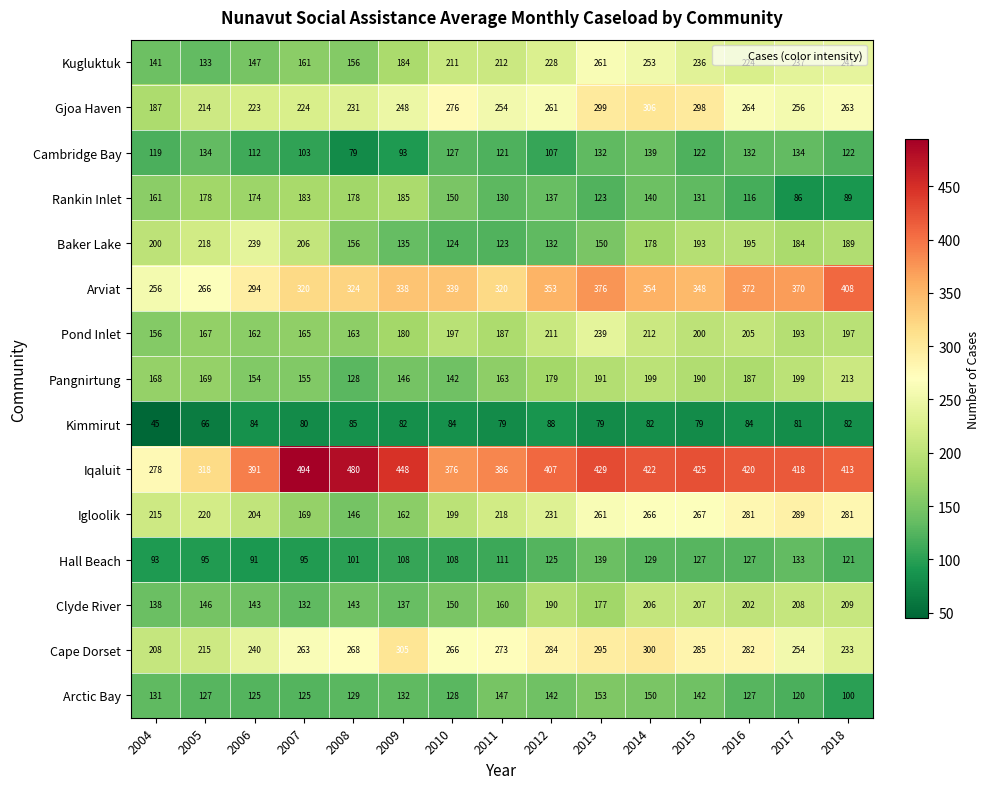

True or false: Pangnirtung has a value of 199 at 2017.

True